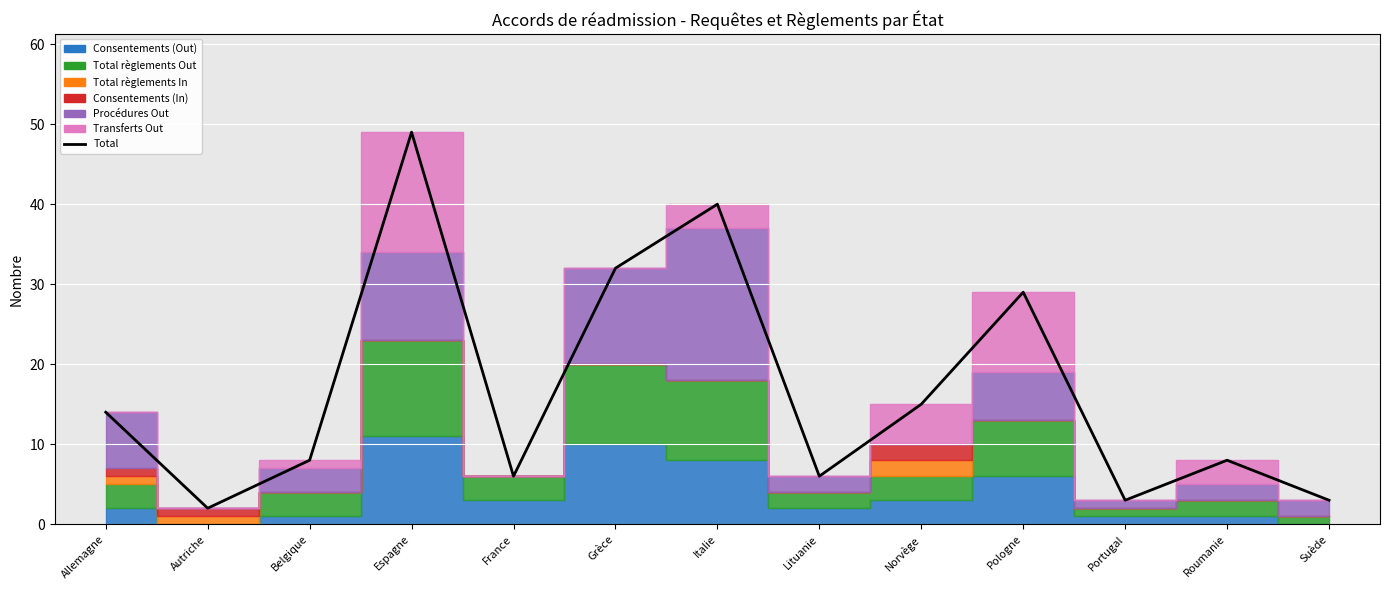

What is the difference between the second highest and minimum values?

38